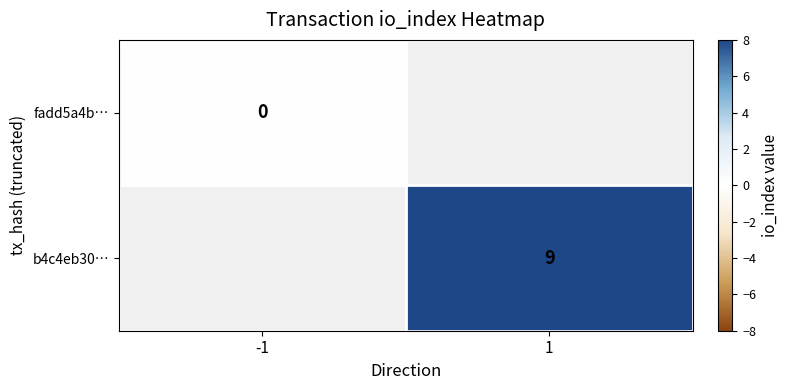

The value of b4c4eb30… at 1 is 9. True or false?

True